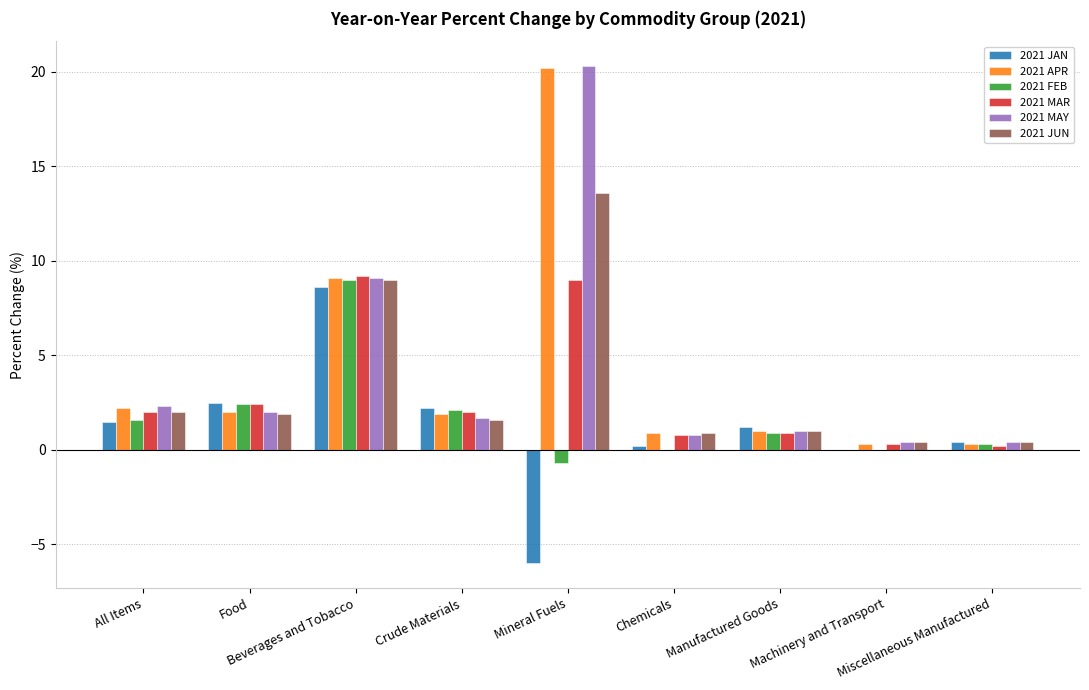

What is the sum of the 2021 FEB values at Chemicals and All Items?

1.6